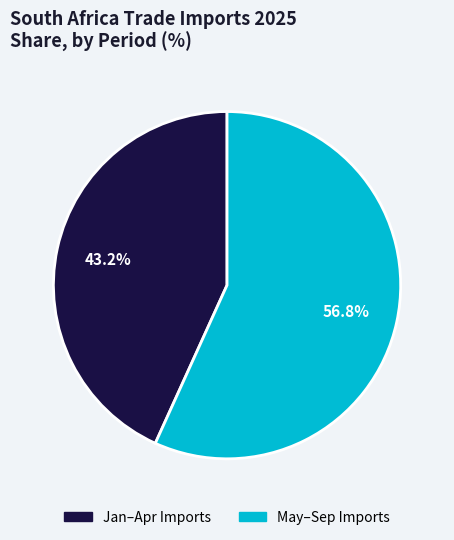

Which category accounts for the majority?

May–Sep Imports